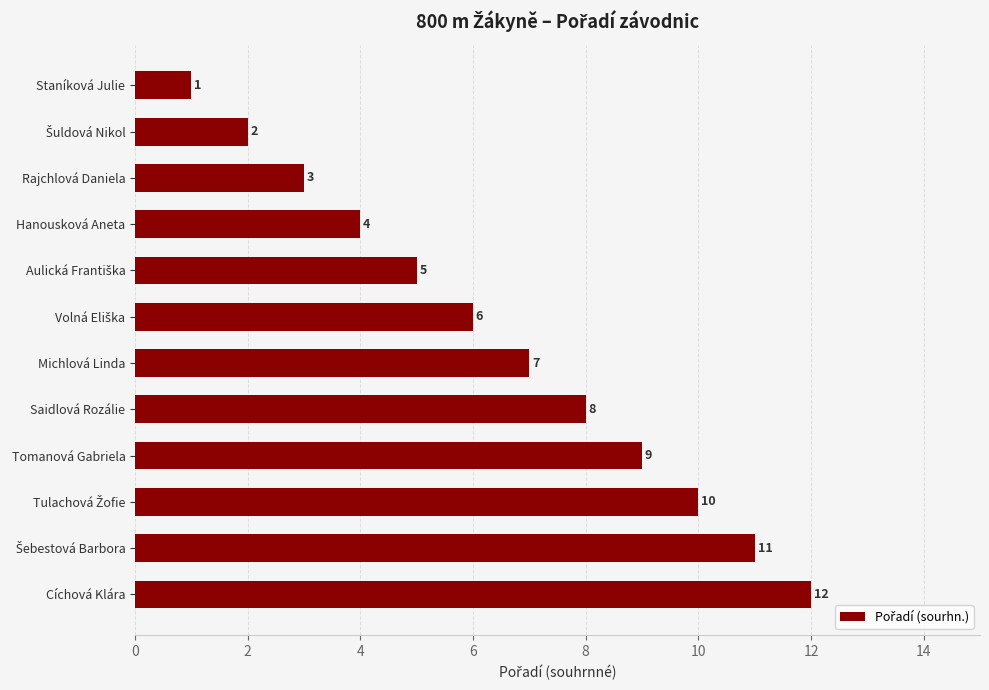

The value at Saidlová Rozálie is 8. True or false?

True